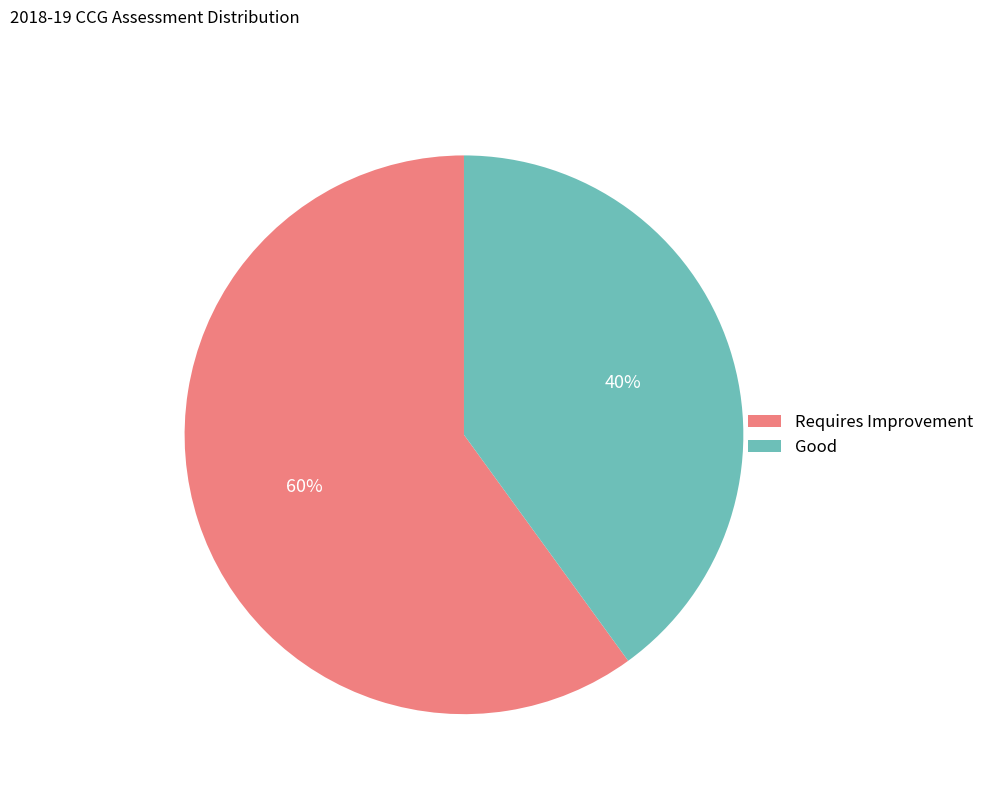

Which slice represents more than half of the pie?

Requires Improvement